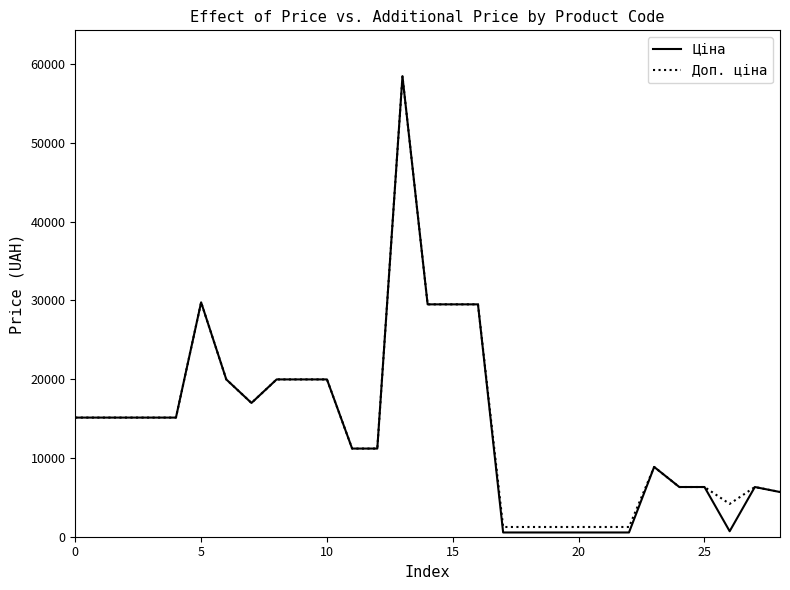

How many values in the Доп. ціна series are below 15120?

14